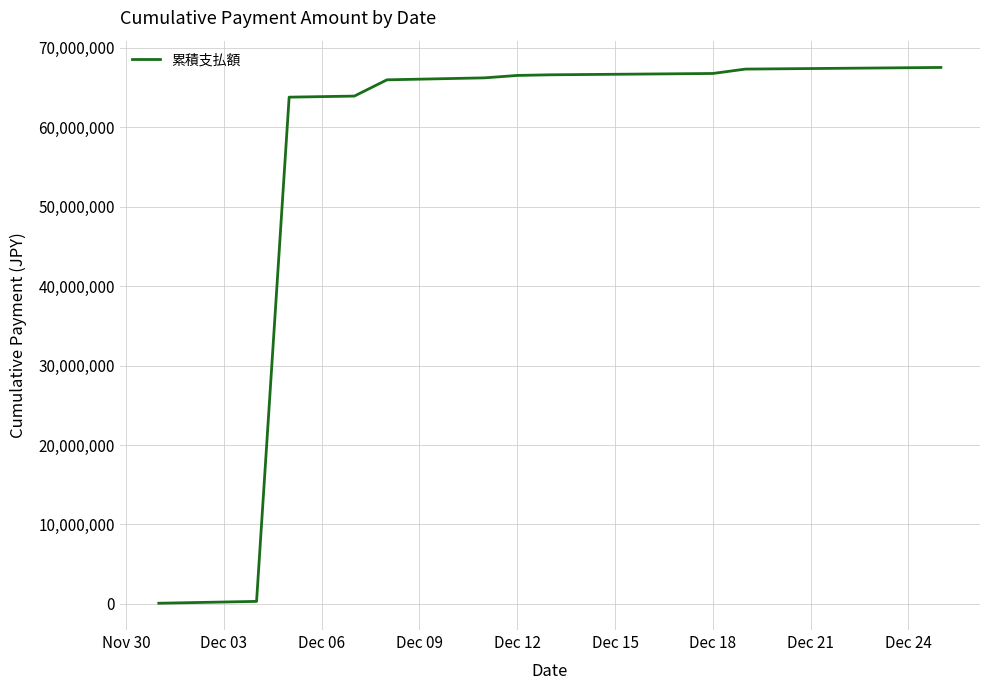

What is the maximum value shown in the chart?

67522292